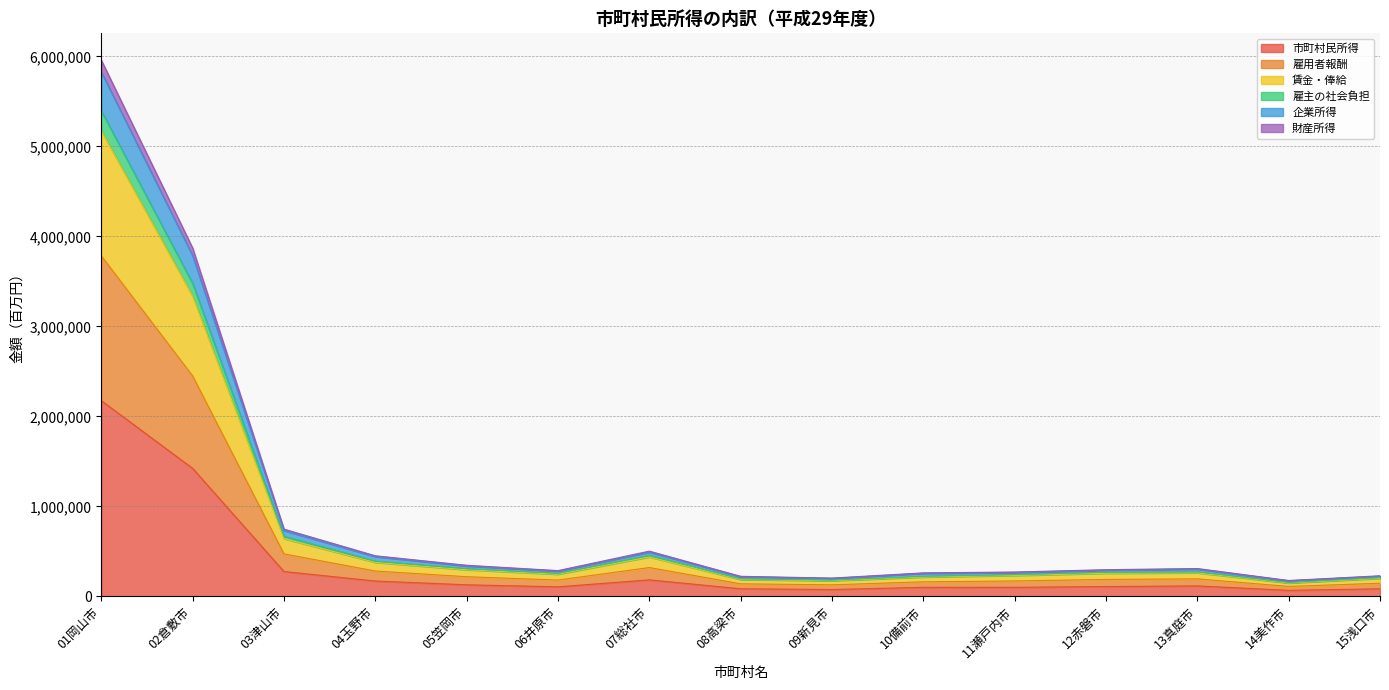

What is the total value across all series at 08高梁市?

221862